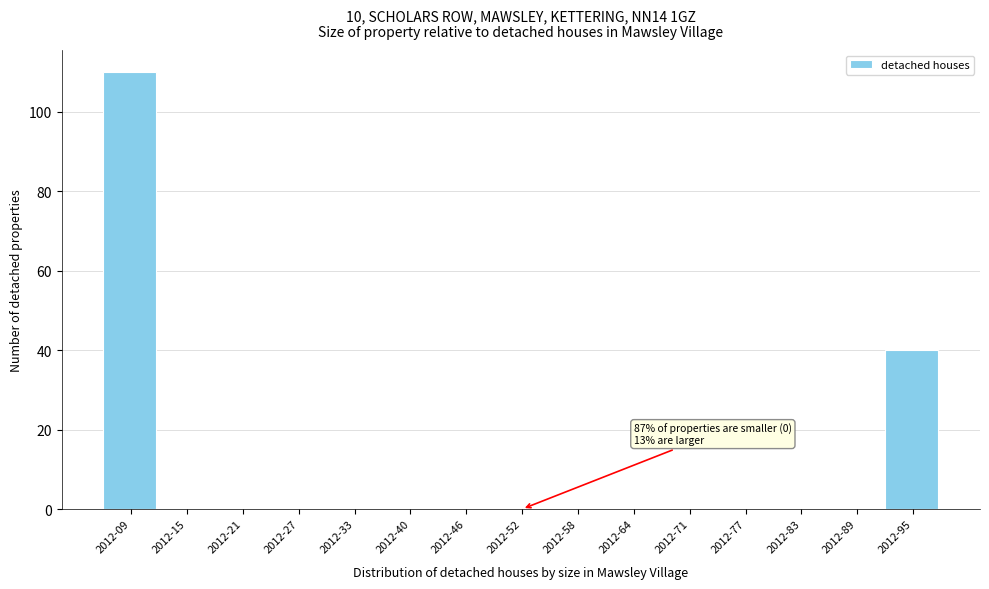

Reading left to right, what are all the values shown in this chart?

2012-09=110	2012-15=0	2012-21=0	2012-27=0	2012-33=0	2012-40=0	2012-46=0	2012-52=0	2012-58=0	2012-64=0	2012-71=0	2012-77=0	2012-83=0	2012-89=0	2012-95=40